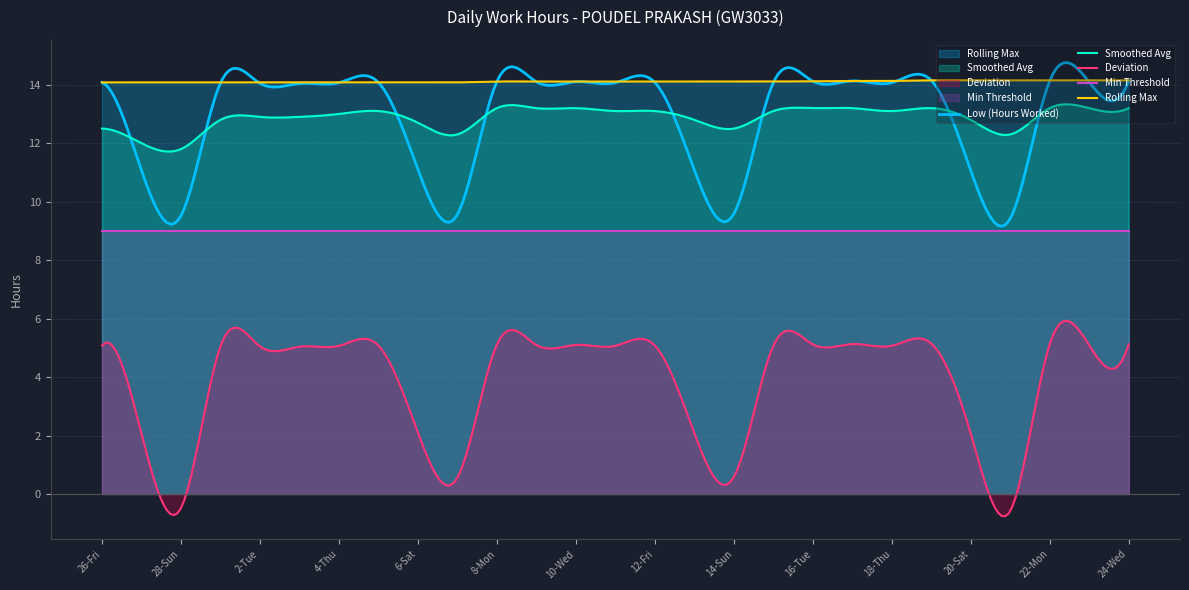

True or false: Smoothed Avg and Low (Hours Worked) cross at least once.

True